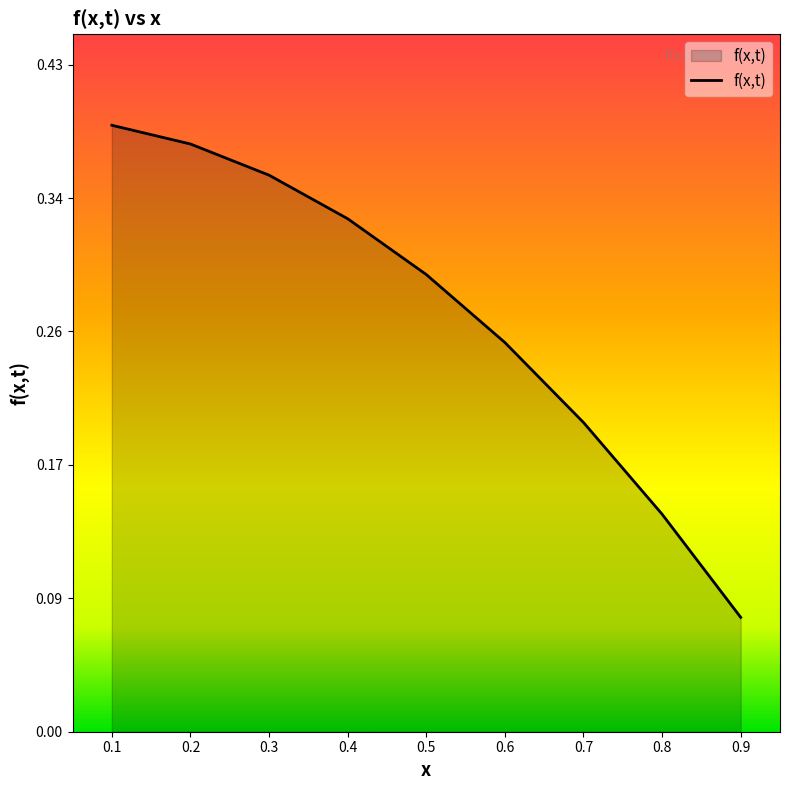

Which category has the highest value across all series?

0.1